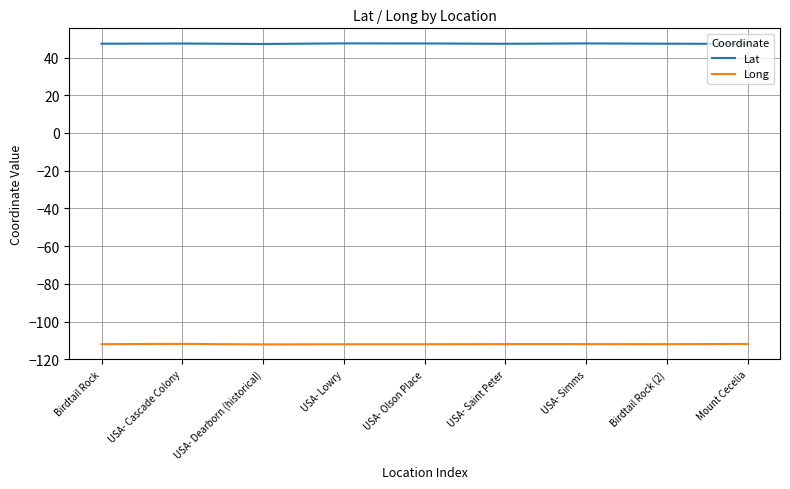

What is the greatest value displayed?

47.5